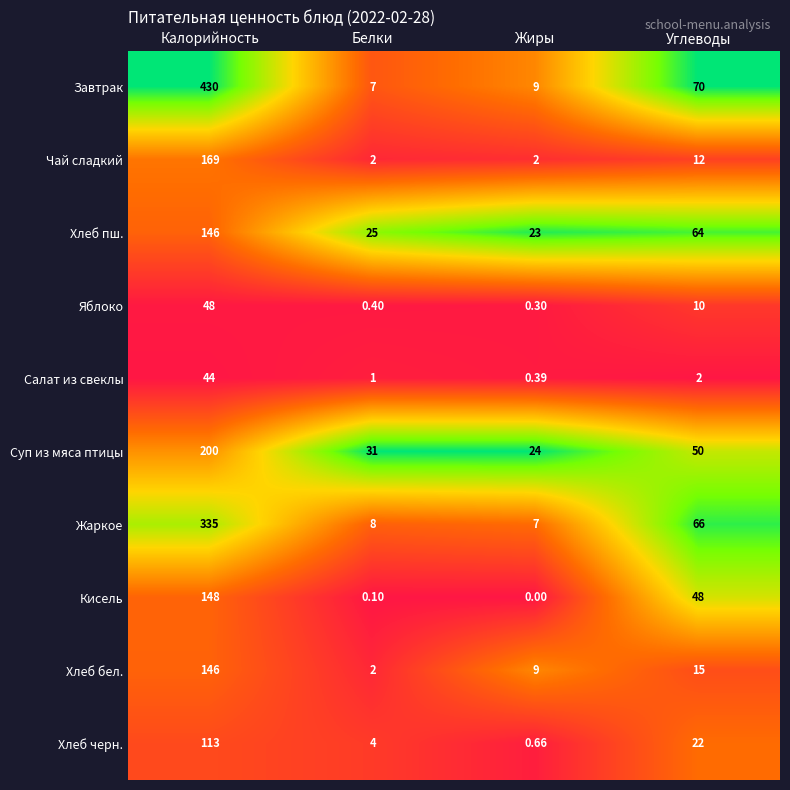

Which series has the widest spread of values?

Завтрак